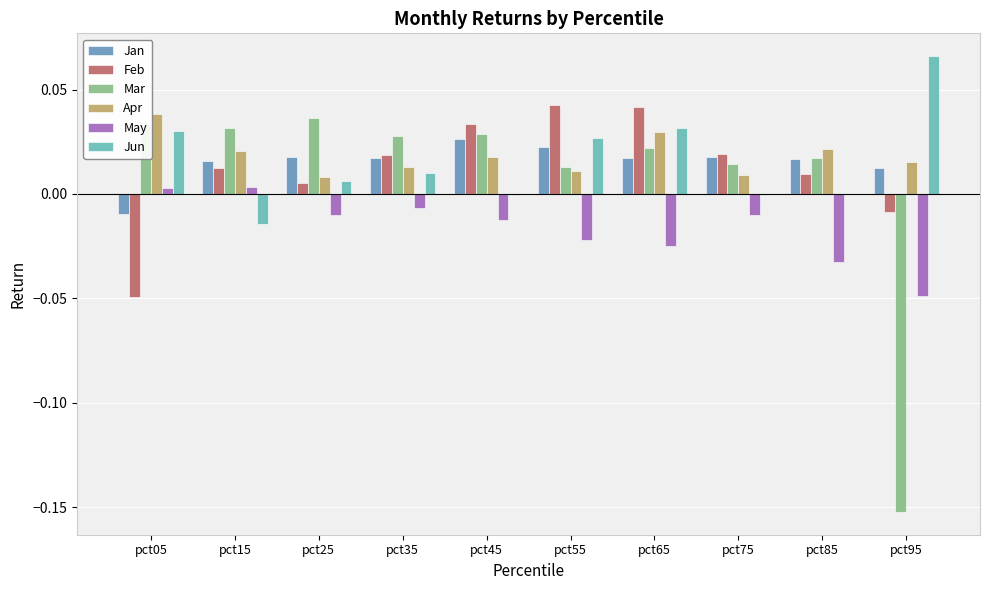

True or false: Feb has a value of 0.0 at pct45.

True